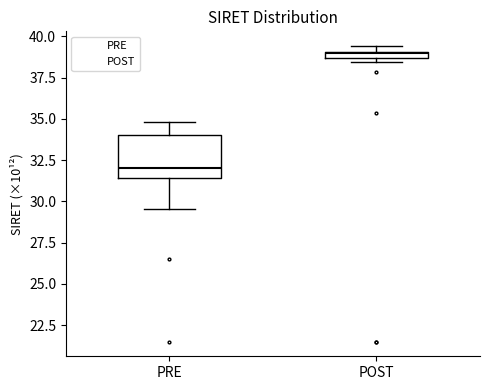

Which box is the tallest, from its lower edge to its upper edge?

PRE